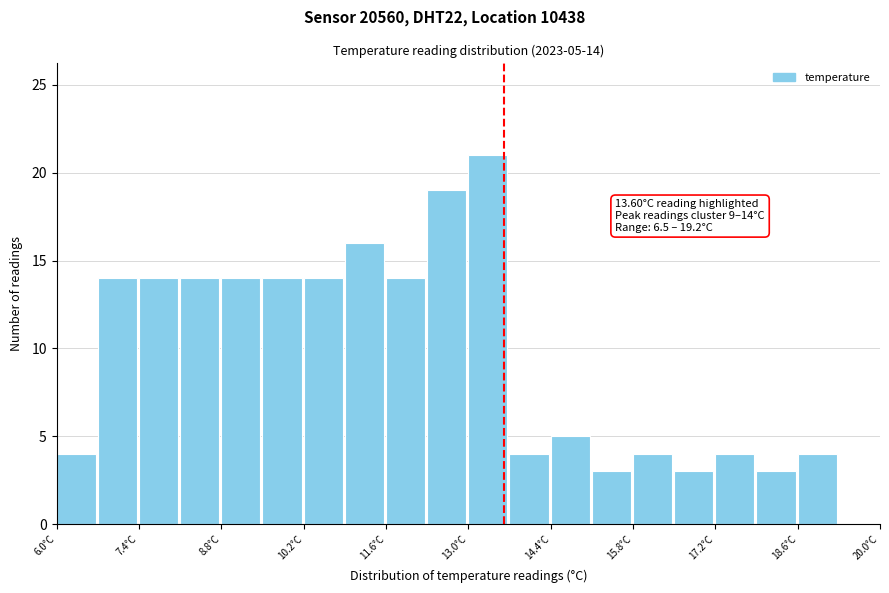

Around what value on the x-axis is the tallest bar? Give the approximate position of its centre, as read against the axis.

13.4